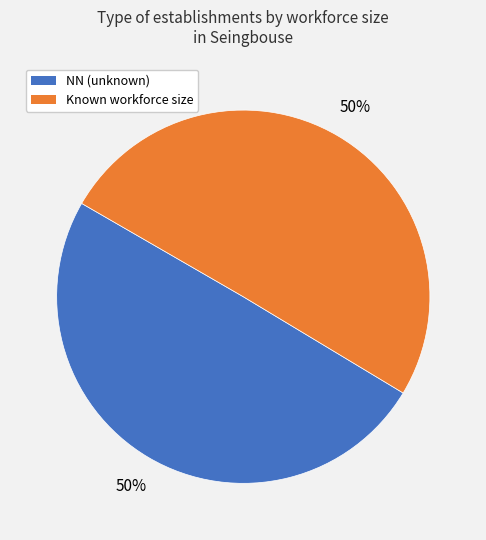

To the nearest percent, what is the average slice percentage?

50%